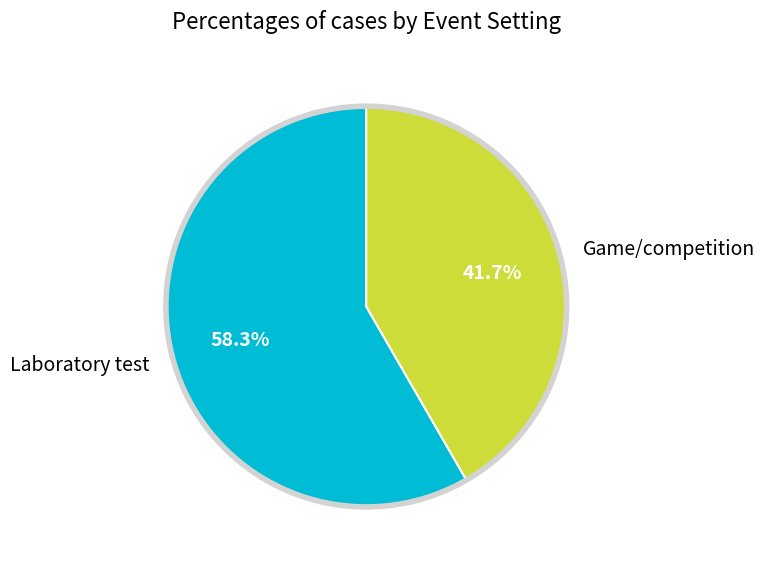

Which has a higher value, Game/competition or Laboratory test?

Laboratory test